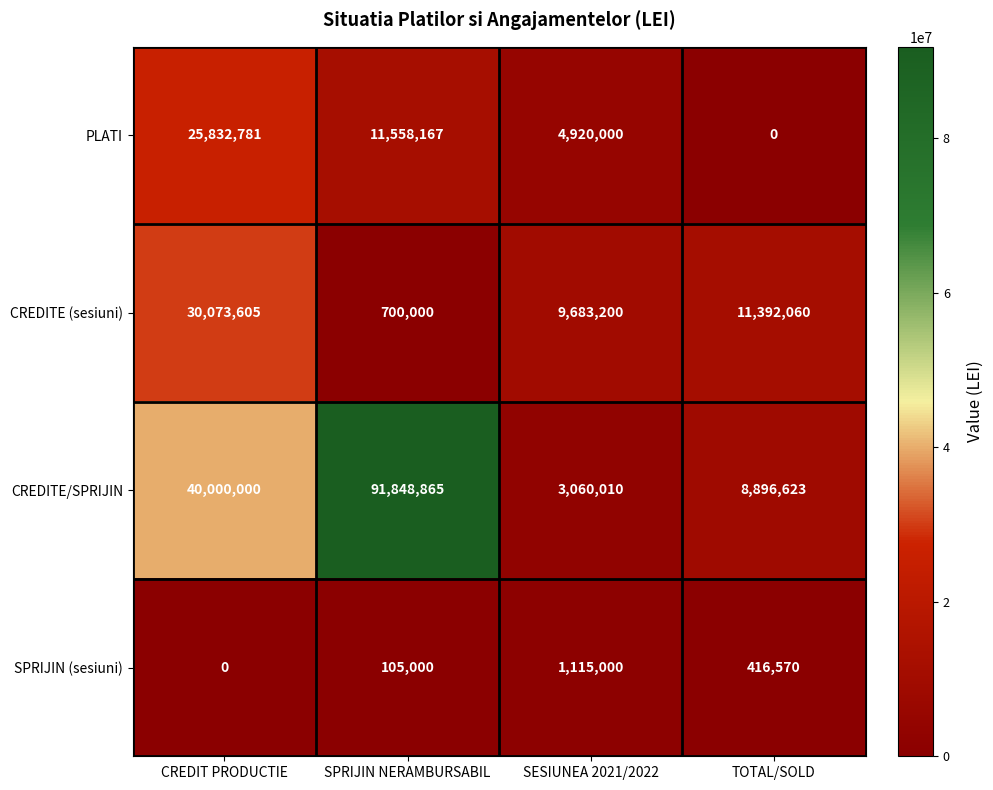

Is it true that CREDITE (sesiuni) equals 9683200 at SESIUNEA 2021/2022?

True